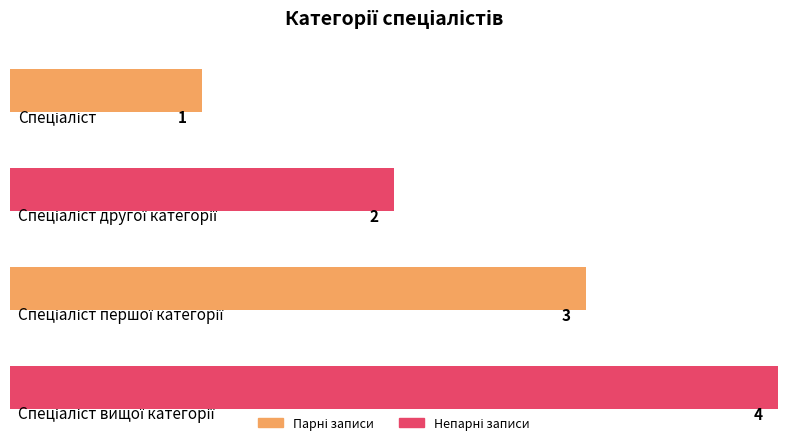

Are the bars grouped side by side (vs. stacked)?

No